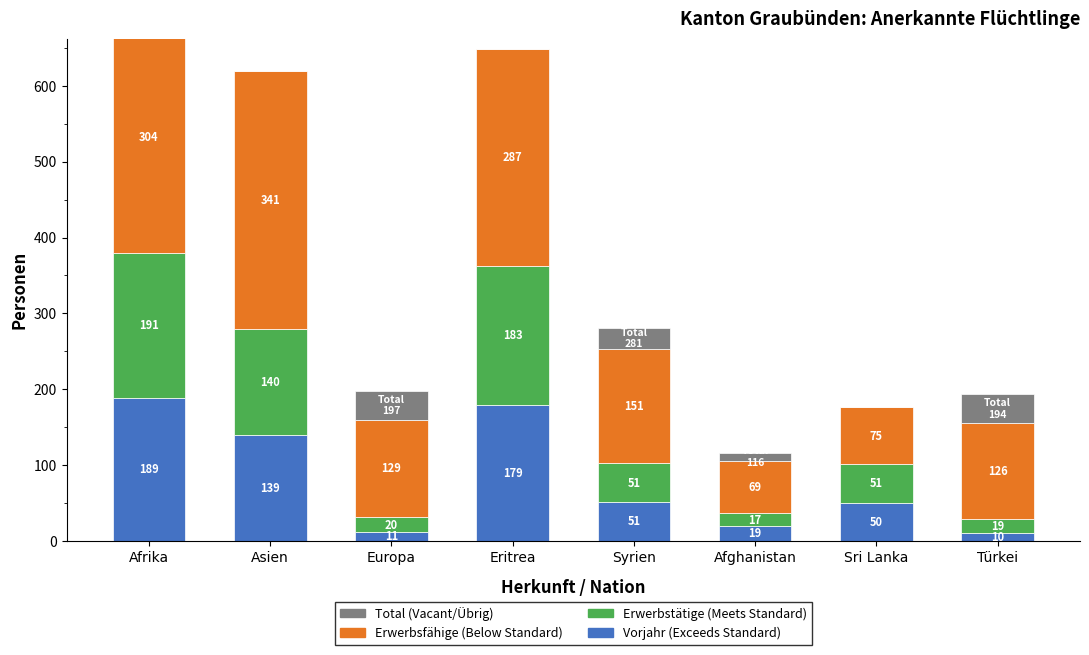

How many groups of bars are there?

8